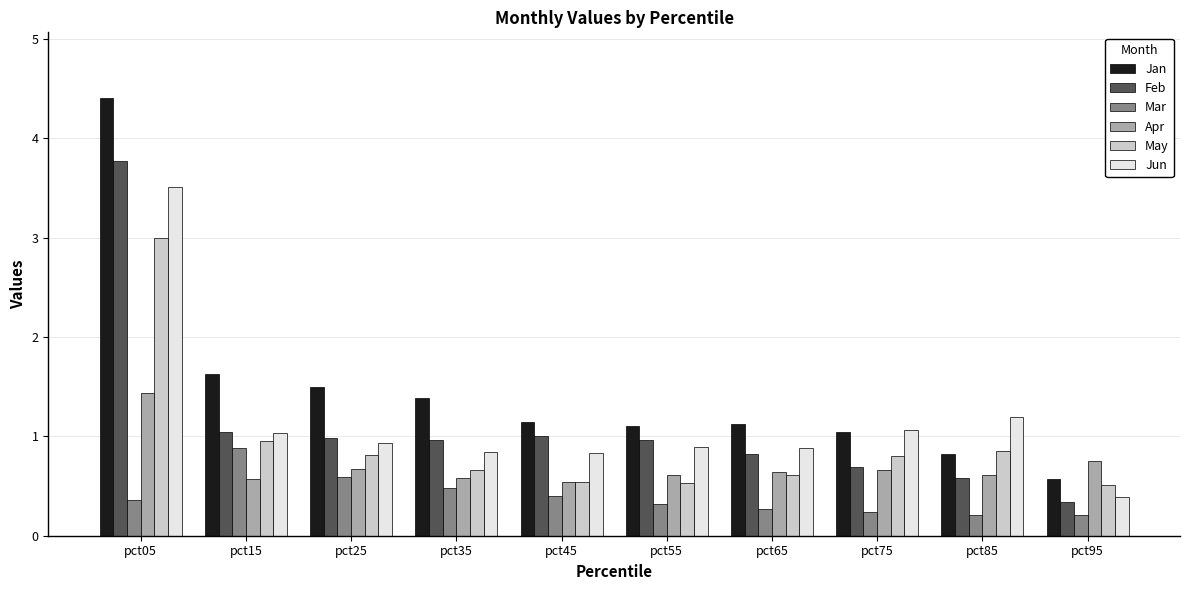

What is the spread (max minus min) of values at pct55?

0.8